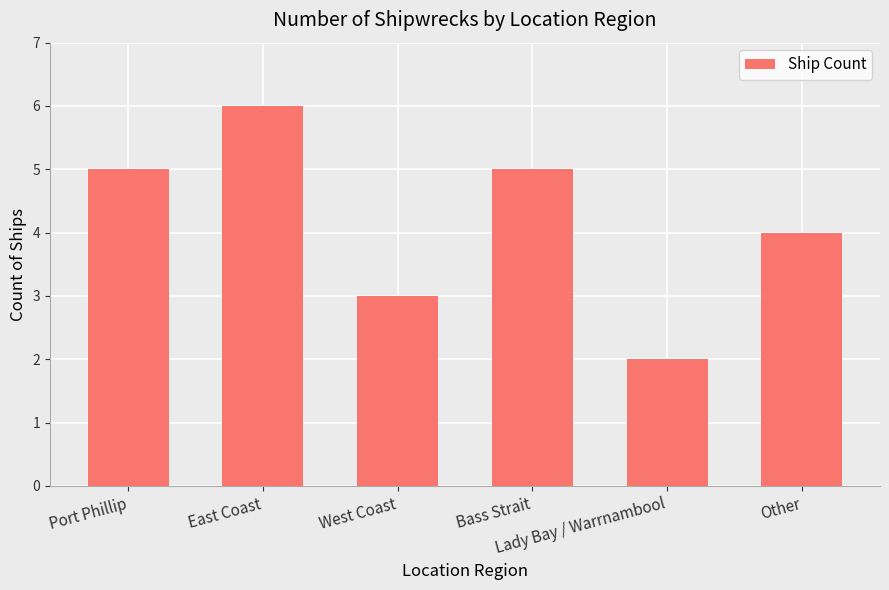

Which label corresponds to the smallest value in the chart?

Lady Bay / Warrnambool